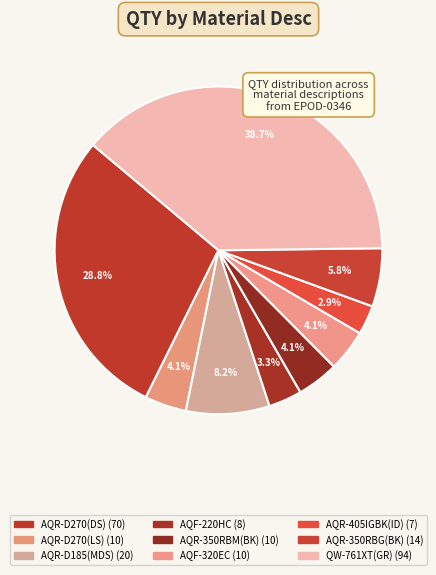

To the nearest percent, what is the combined percentage of AQR-405IGBK(ID) and QW-761XT(GR)?

42%